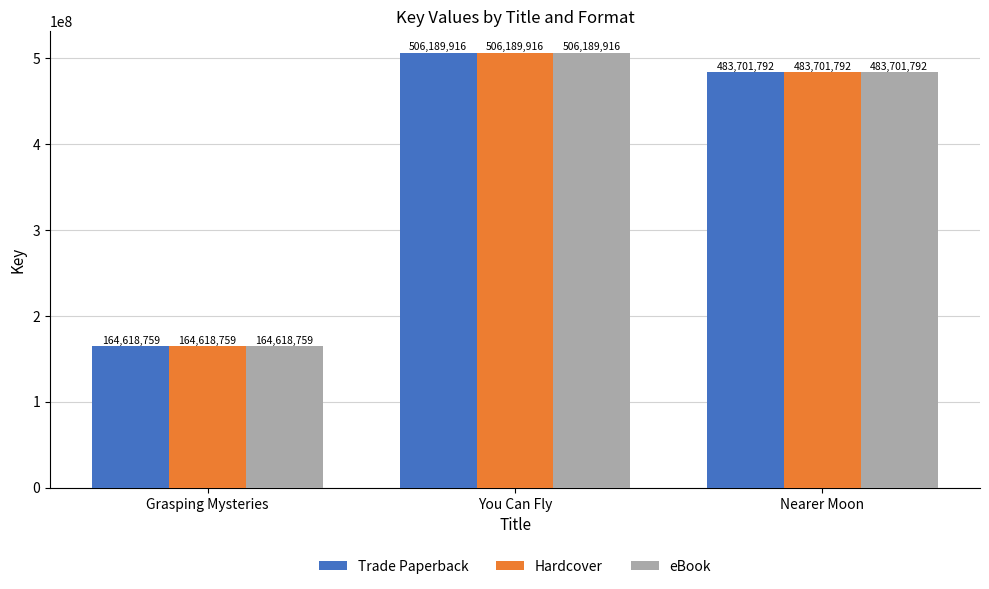

What is the label of the 3rd bar from the right?

Grasping Mysteries